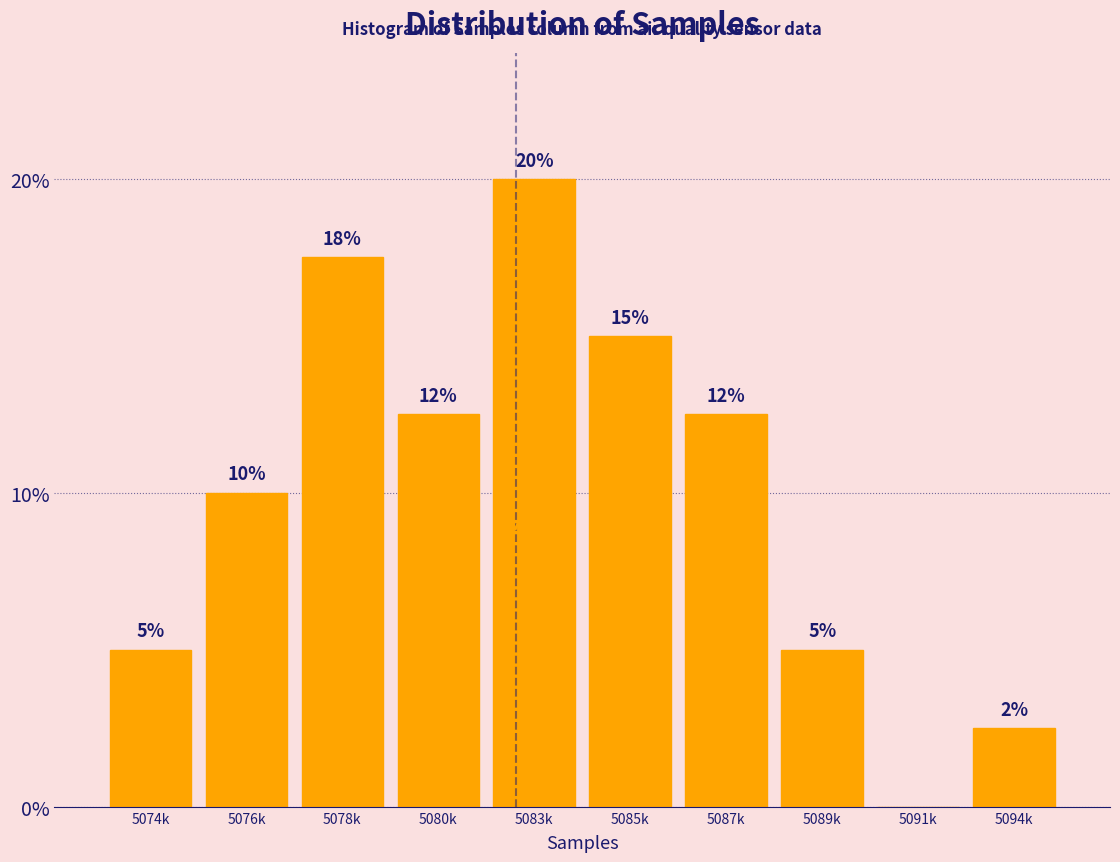

What is the greatest value displayed?

20.0